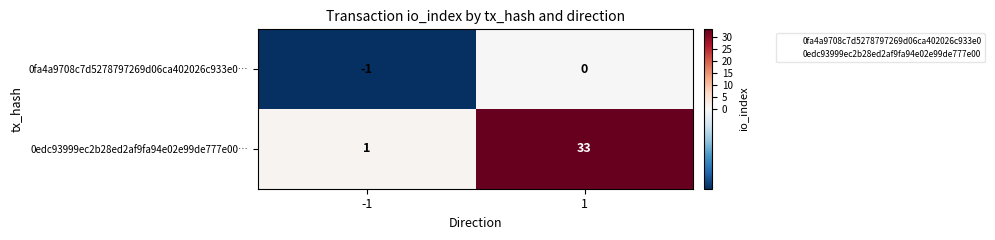

Which series changed the most between -1 and 1?

0edc93999ec2b28ed2af9fa94e02e99de777e00…